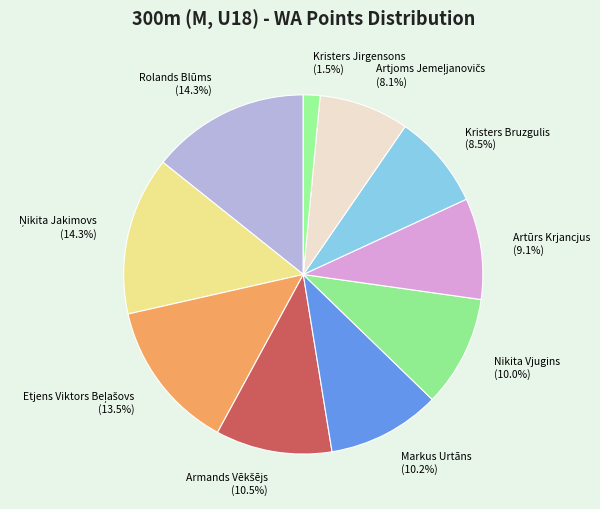

How many segments does this pie chart have?

10